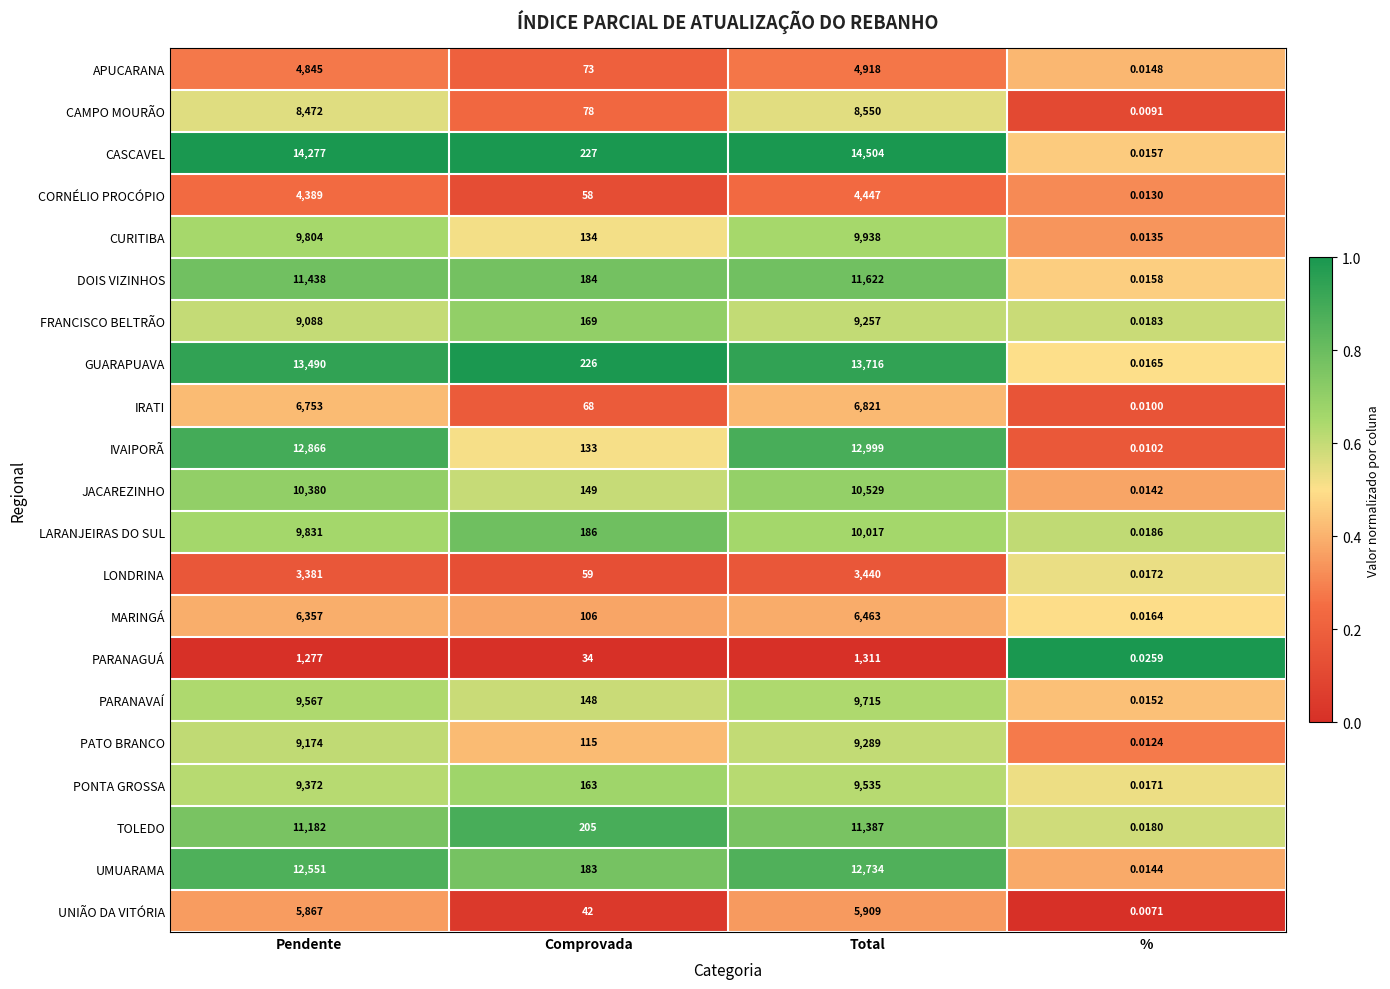

At Pendente, list the series in order from largest to smallest.

CASCAVEL, GUARAPUAVA, IVAIPORÃ, UMUARAMA, DOIS VIZINHOS, TOLEDO, JACAREZINHO, LARANJEIRAS DO SUL, CURITIBA, PARANAVAÍ, PONTA GROSSA, PATO BRANCO, FRANCISCO BELTRÃO, CAMPO MOURÃO, IRATI, MARINGÁ, UNIÃO DA VITÓRIA, APUCARANA, CORNÉLIO PROCÓPIO, LONDRINA, PARANAGUÁ